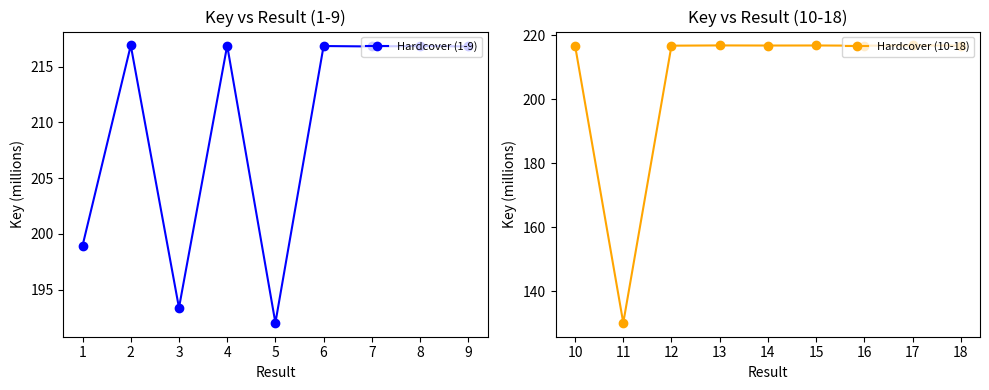

Reading left to right, transcribe all the data shown in this chart.

Hardcover (1-9): 199.0	216.9	193.4	216.9	192.0	216.8	216.8	216.8	216.8
Hardcover (10-18): 216.8	130.1	216.8	216.9	216.8	216.8	216.8	216.8	216.8